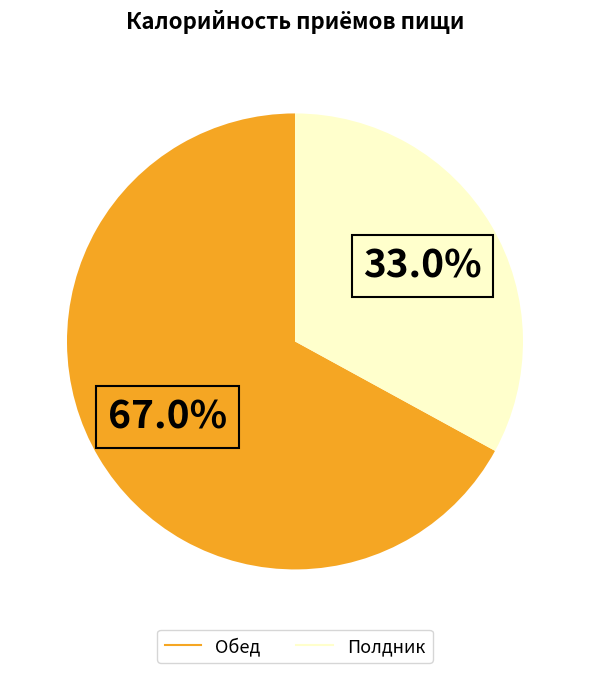

Combined, do Полдник and Обед account for over 50%?

Yes